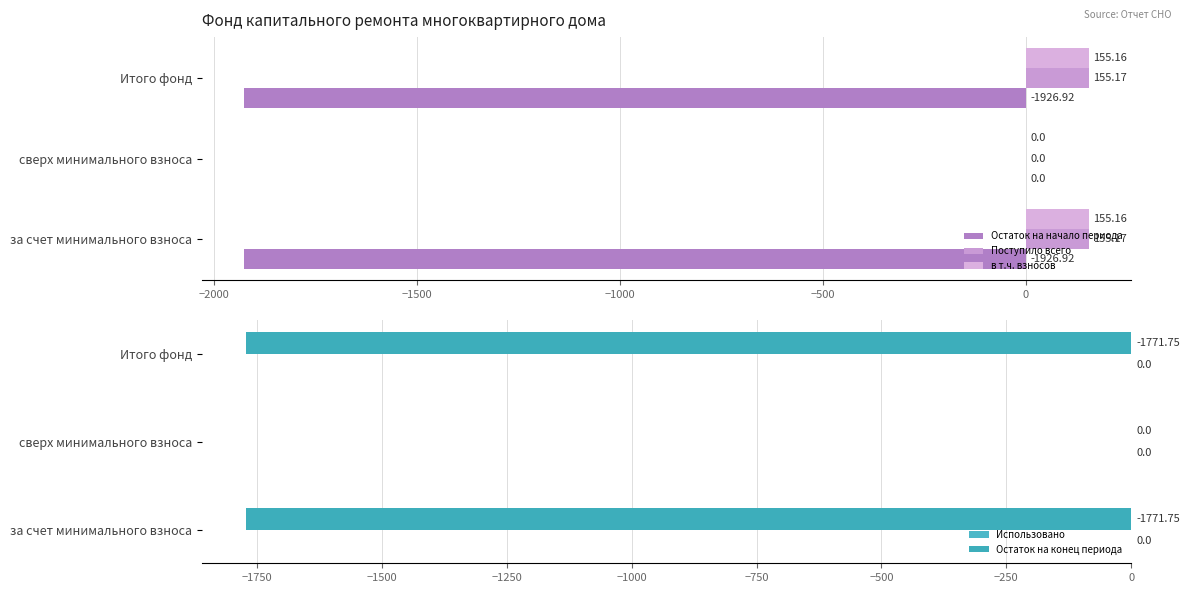

What is the value of the Остаток на конец периода bar at the 3rd from the left?

-1771.8